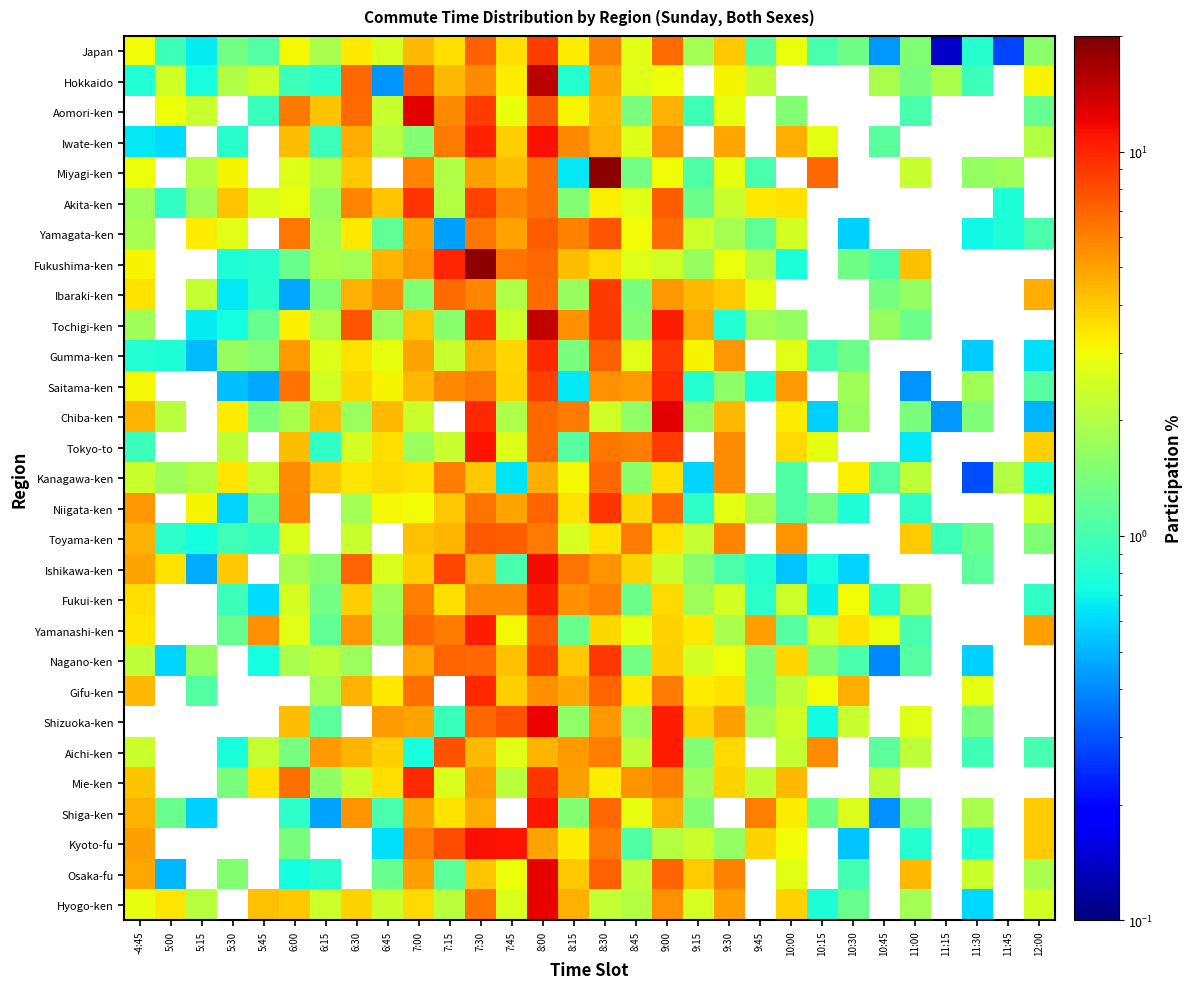

At which category is the sum across all series the highest?

8:00